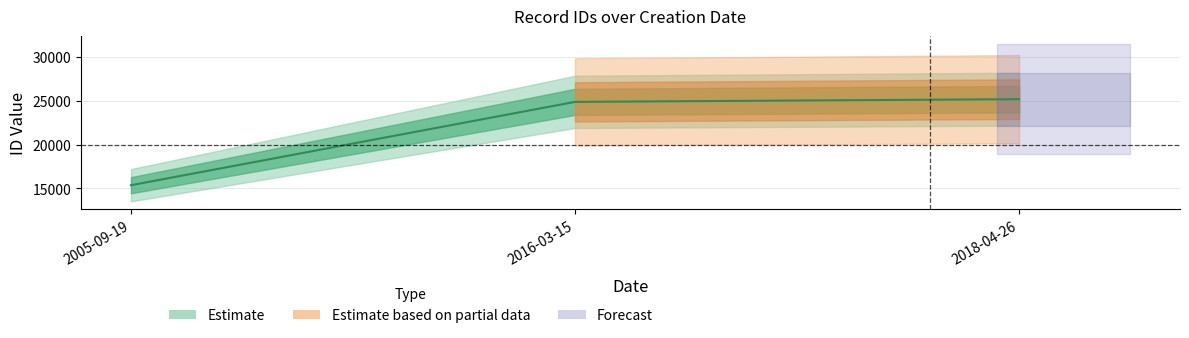

Which label corresponds to the smallest value in the chart?

2005-09-19